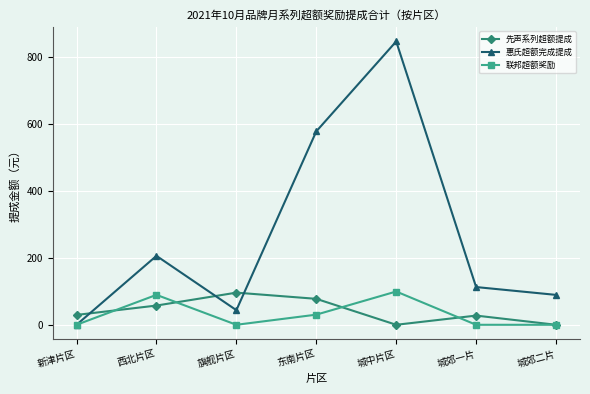

True or false: 先声系列超额提成 has more than 1 interior local peaks.

True